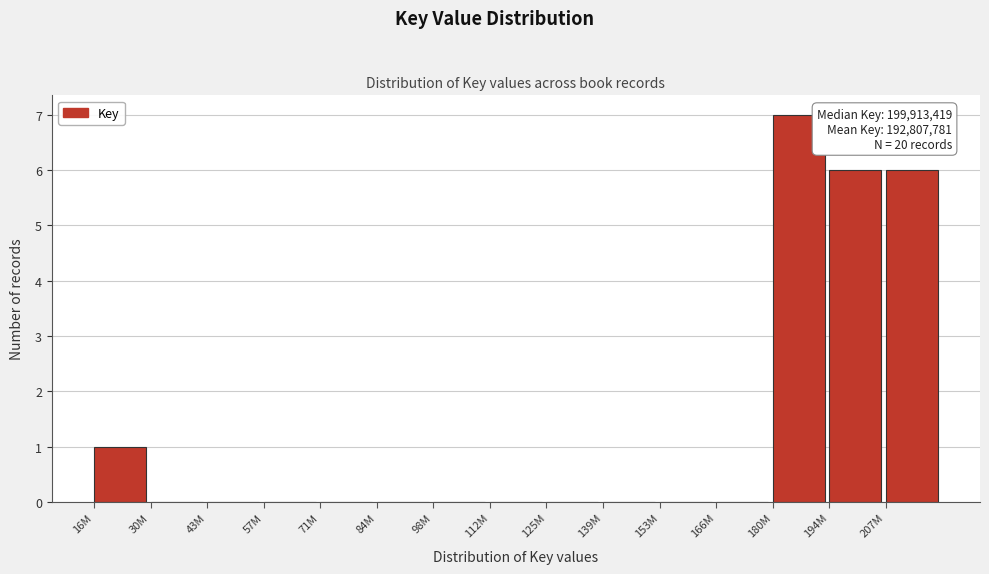

Reading left to right, extract all data points from this chart.

16M=1	30M=0	43M=0	57M=0	71M=0	84M=0	98M=0	112M=0	125M=0	139M=0	153M=0	166M=0	180M=7	194M=6	207M=6